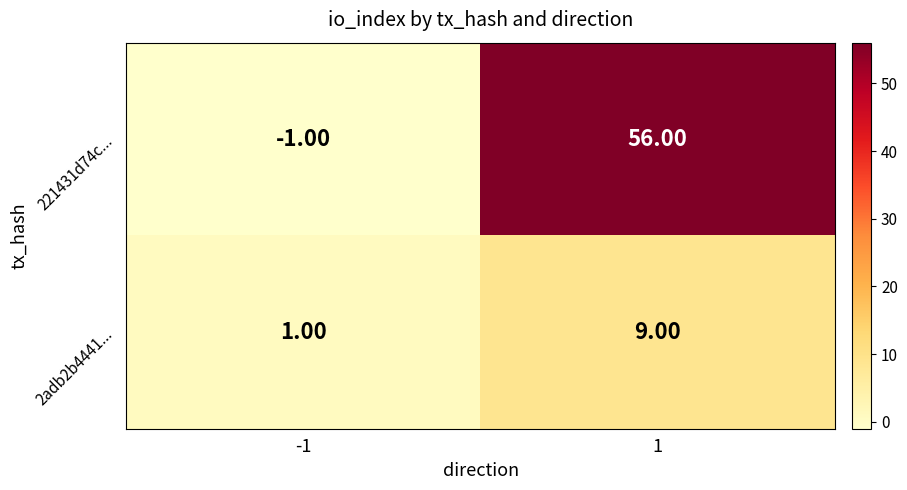

Is the value of 2adb2b4441... at 1 greater than the value of 221431d74c... at -1?

Yes